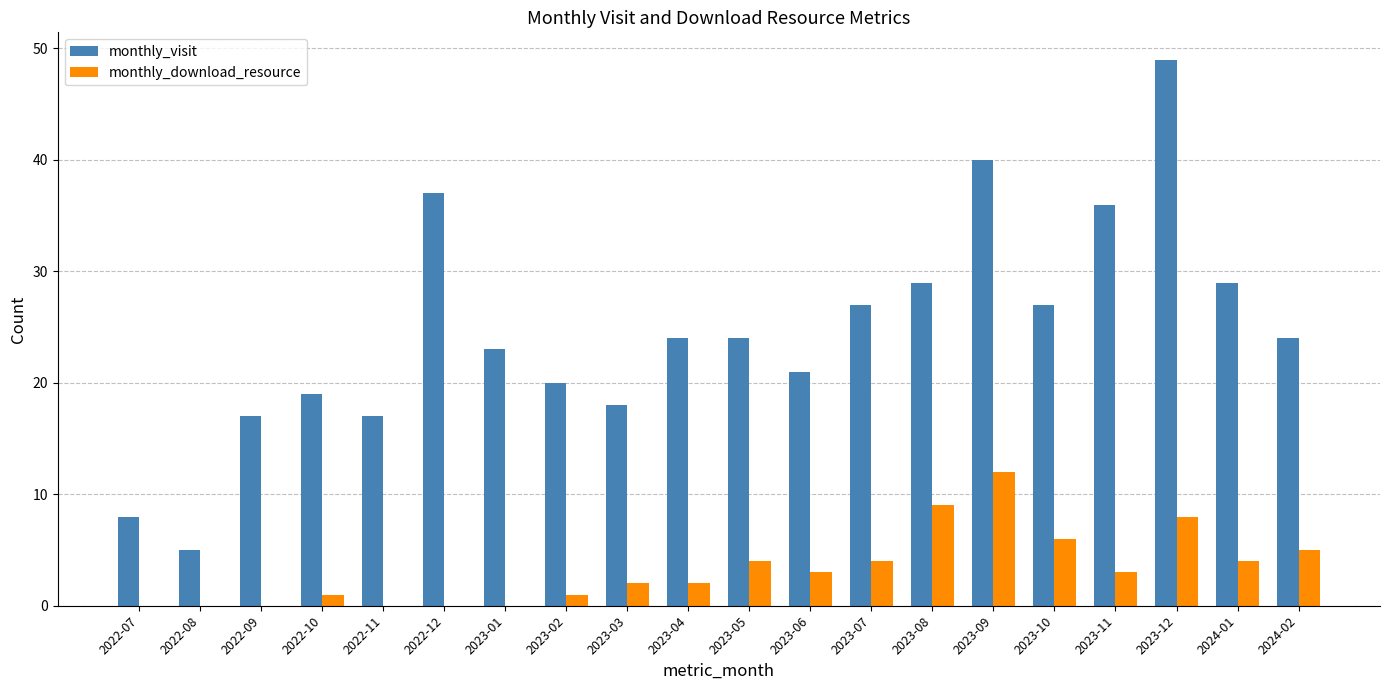

Reading left to right, list all the values displayed in this chart.

monthly_visit: 8	5	17	19	17	37	23	20	18	24	24	21	27	29	40	27	36	49	29	24
monthly_download_resource: 0	0	0	1	0	0	0	1	2	2	4	3	4	9	12	6	3	8	4	5